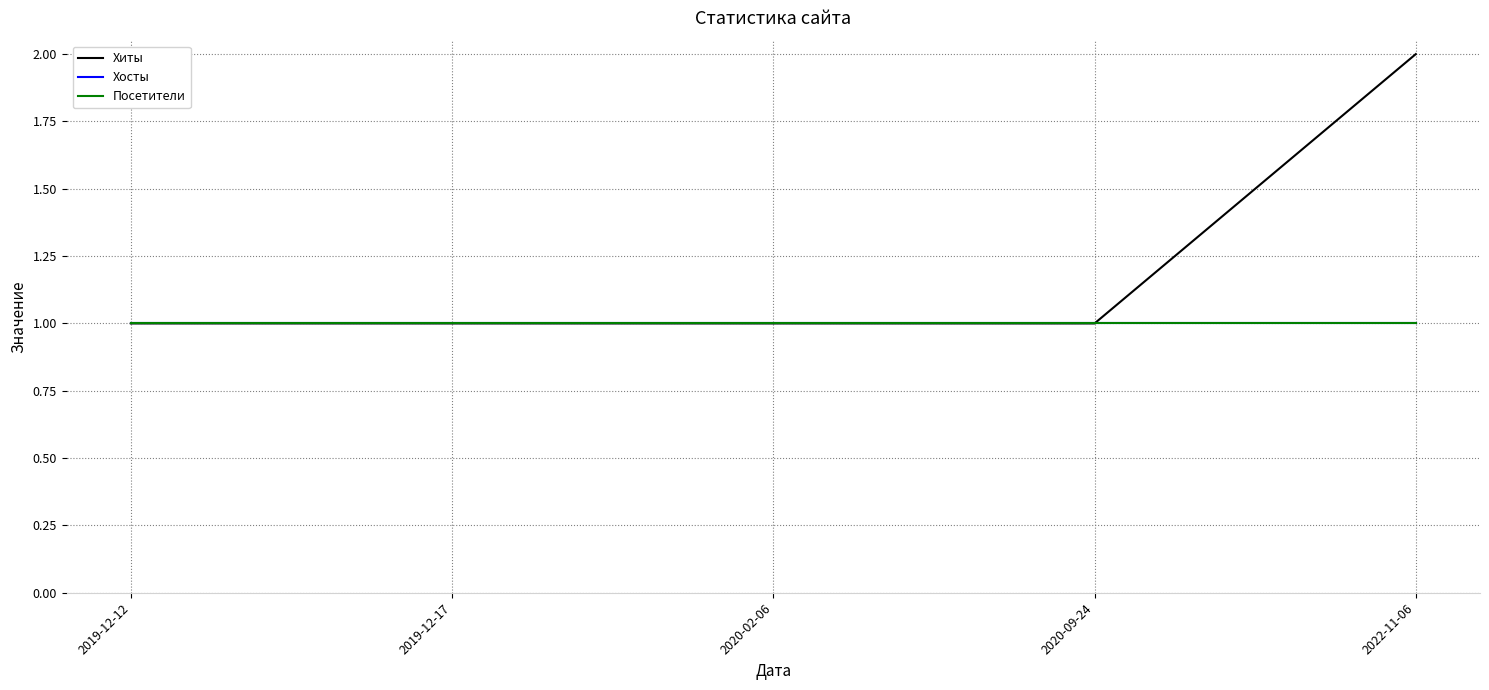

Is this an area chart (filled region under the line)?

No